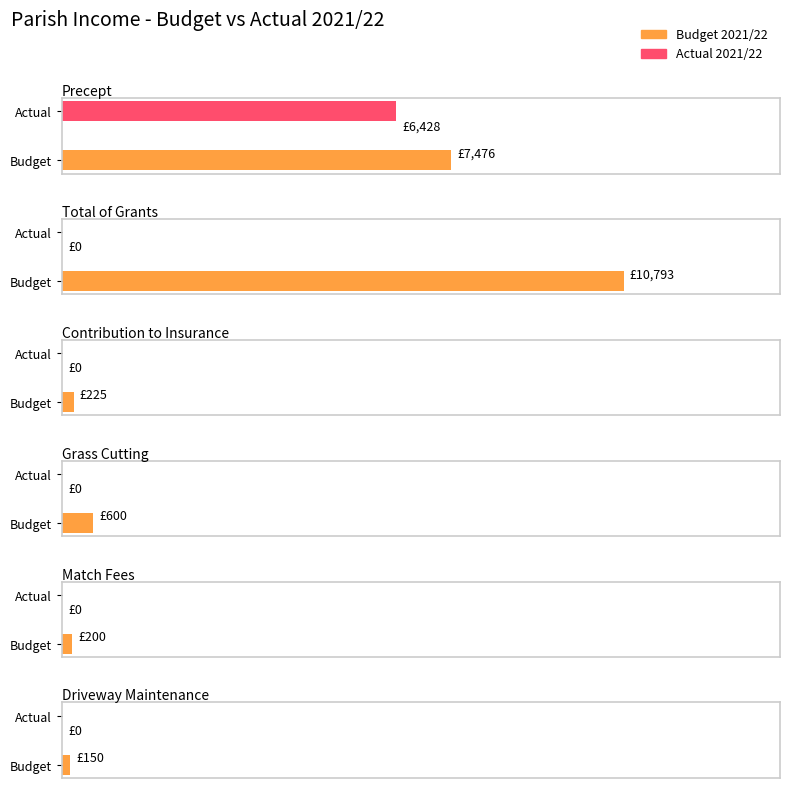

What is the sum of the Budget 2021/22 values at Match Fees and Driveway Maintenance?

350